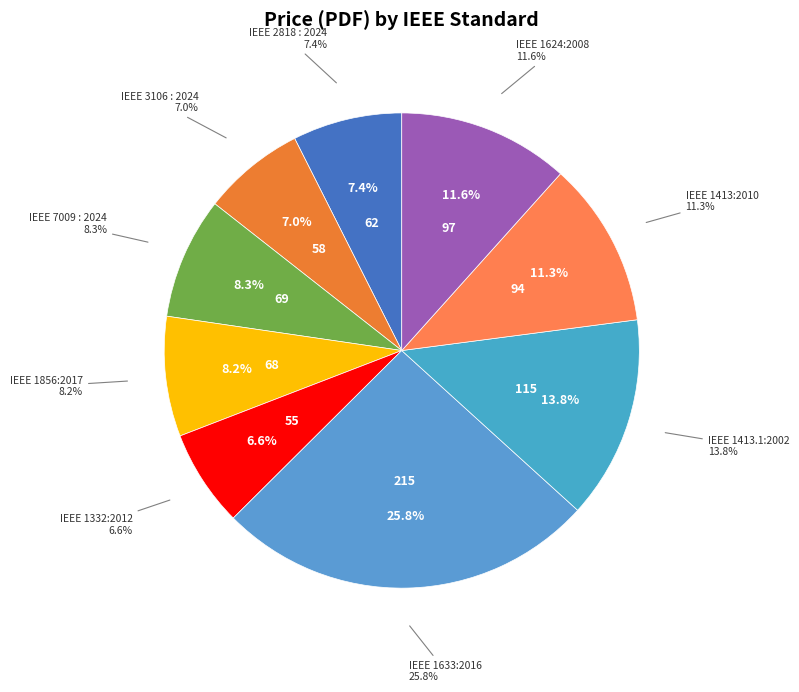

What is the change in value from IEEE 1332:2012 to IEEE 1413:2010?

+39